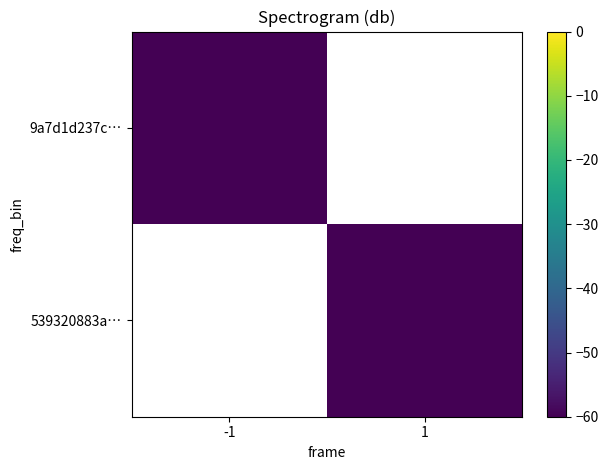

At 1, list the series in order from largest to smallest.

539320883a…, 9a7d1d237c…